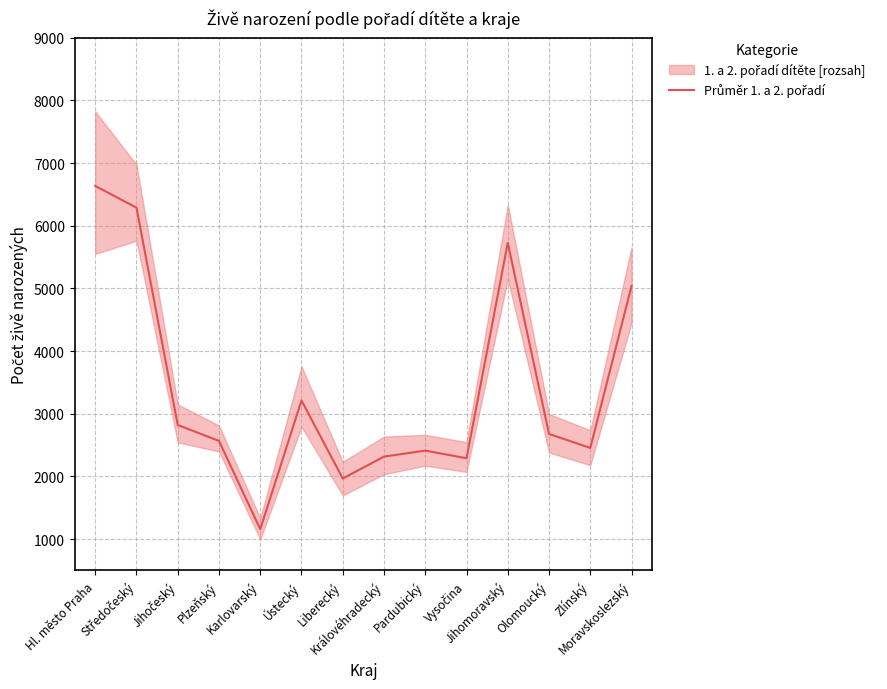

Where does the data first go above 2677?

Hl. město Praha